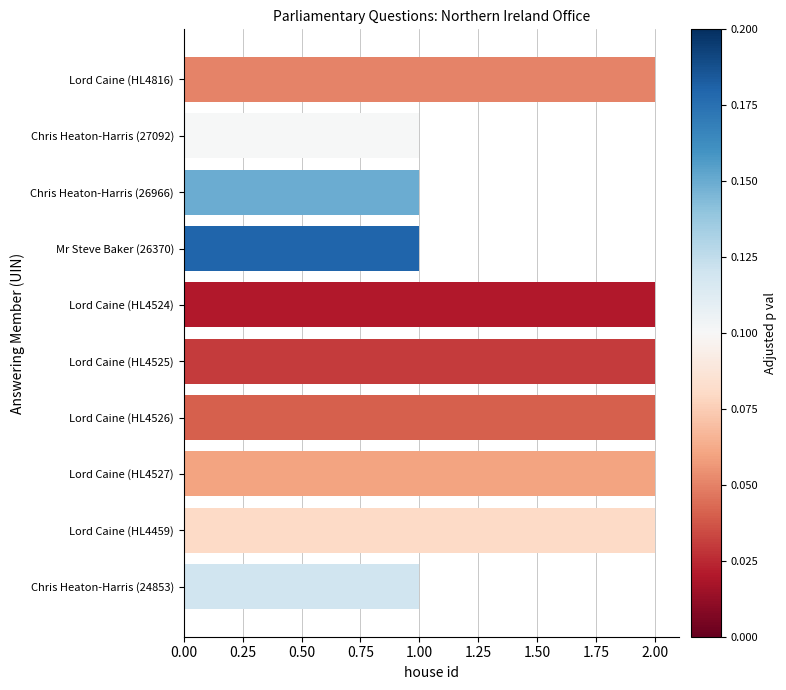

How many data points does each series have?

10